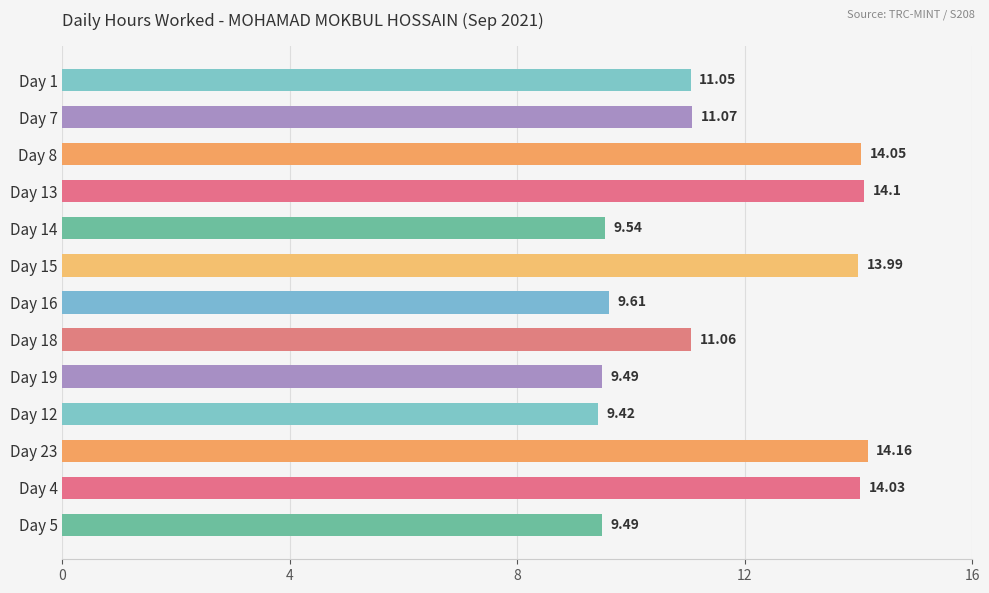

What is the difference between the second highest and minimum values?

4.7